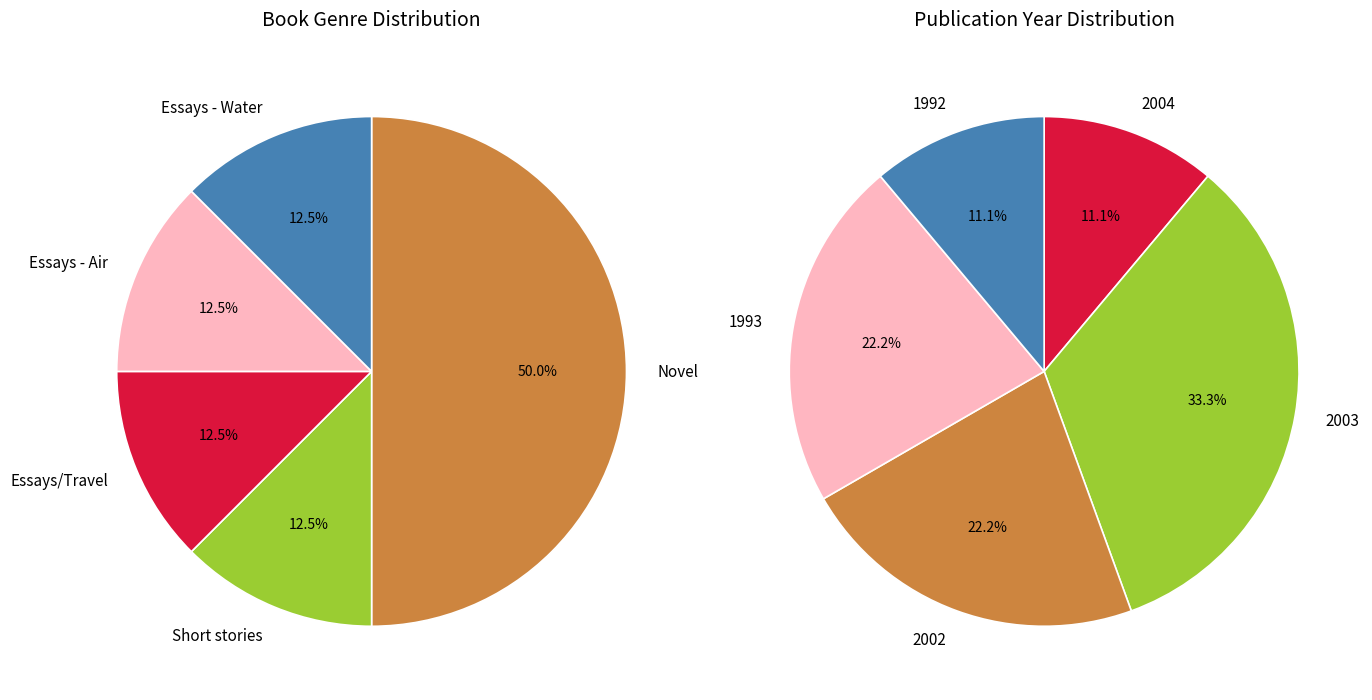

How many slices are in this pie chart?

5